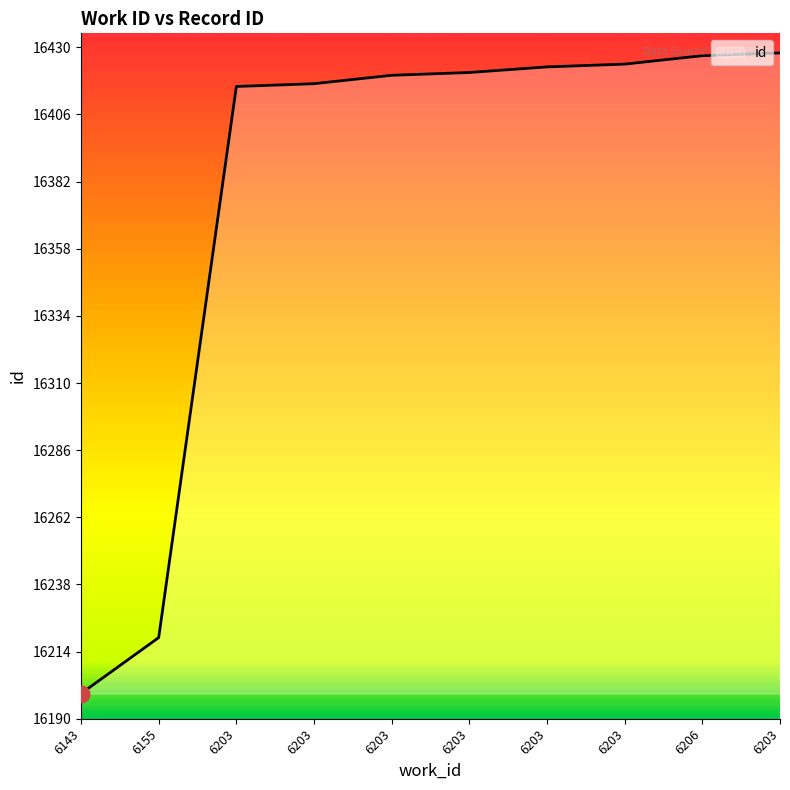

Between 6203 and 6143, which is larger?

6203